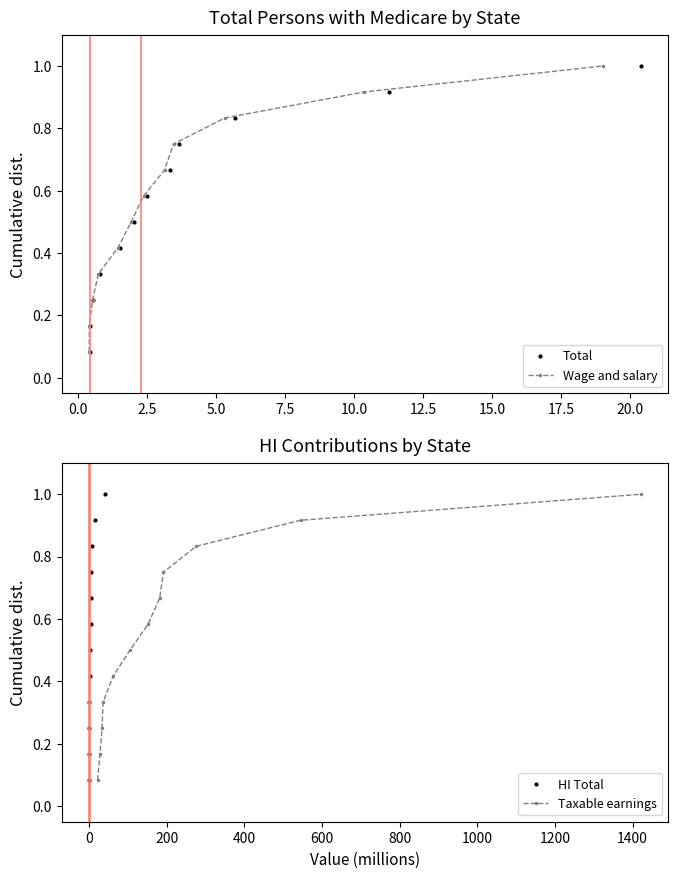

What is the maximum value for Total?

1.0